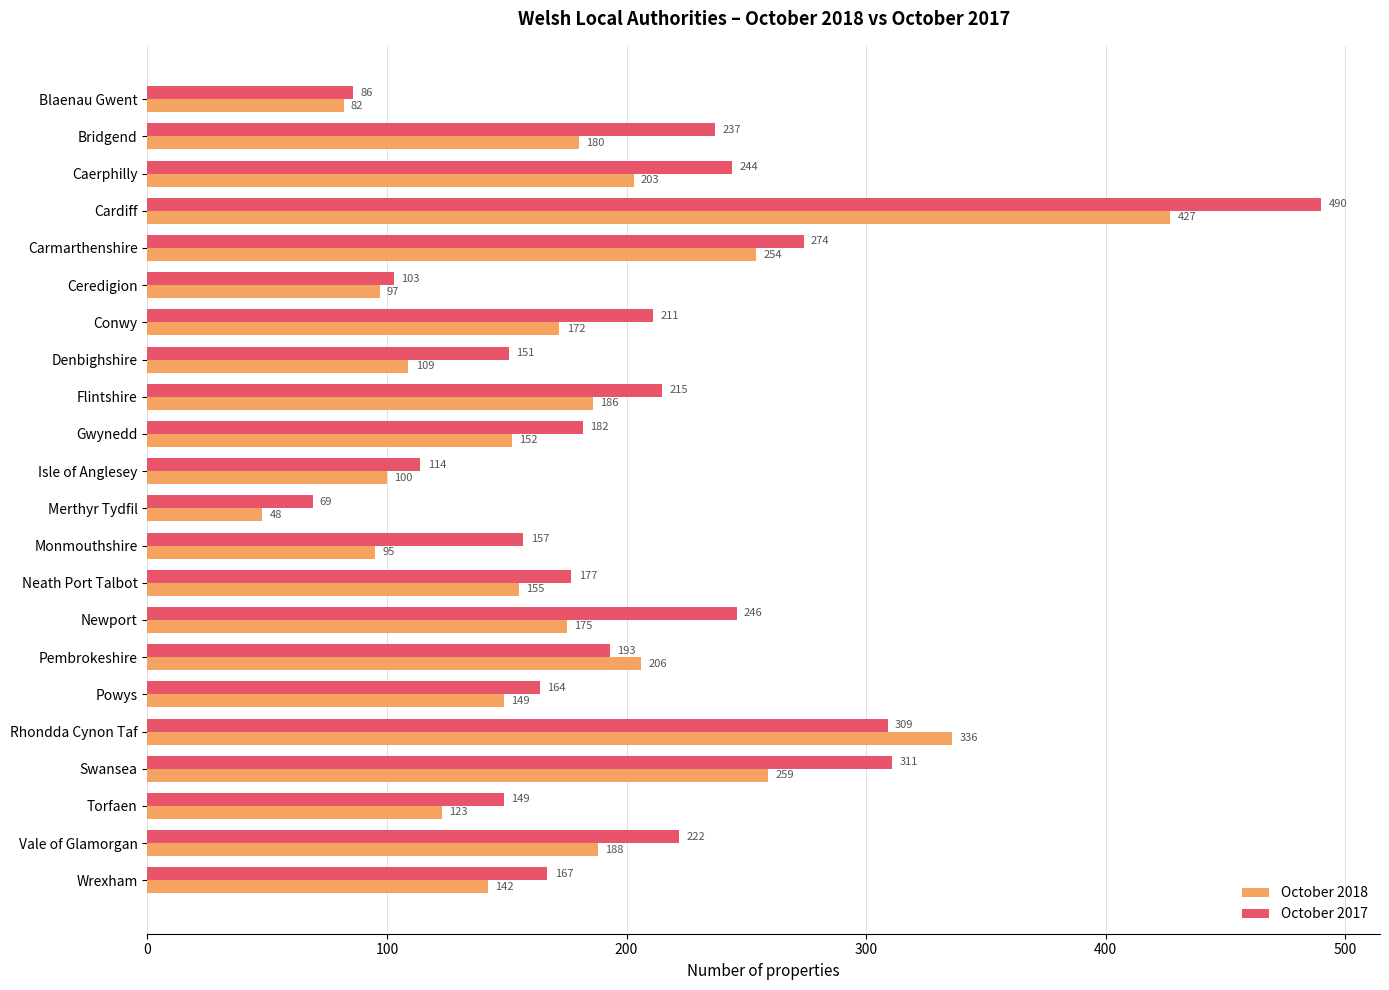

Is it true that October 2017 equals 70 at Bridgend?

False